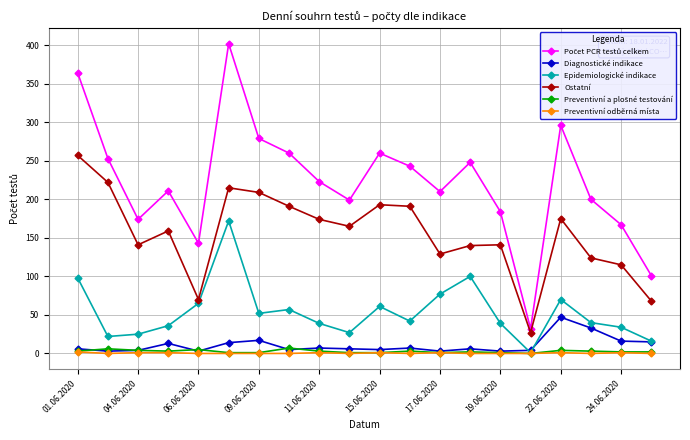

True or false: Ostatní has more than 2 interior local peaks.

True